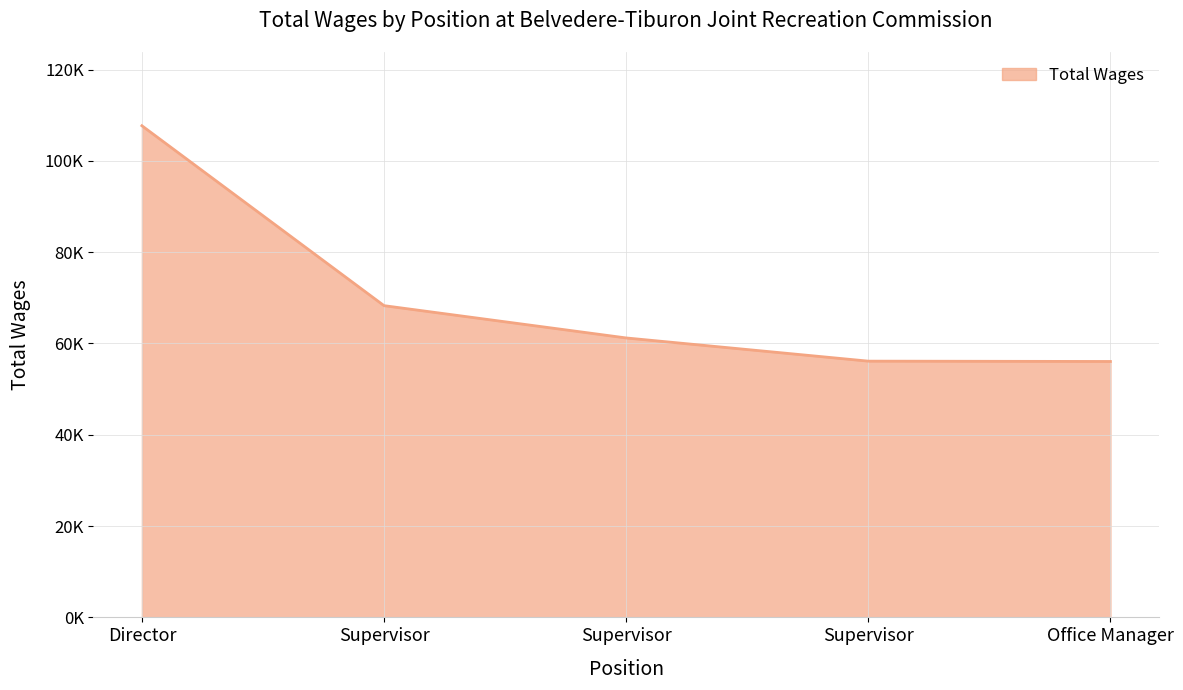

Is this an area chart (filled region under the line)?

Yes